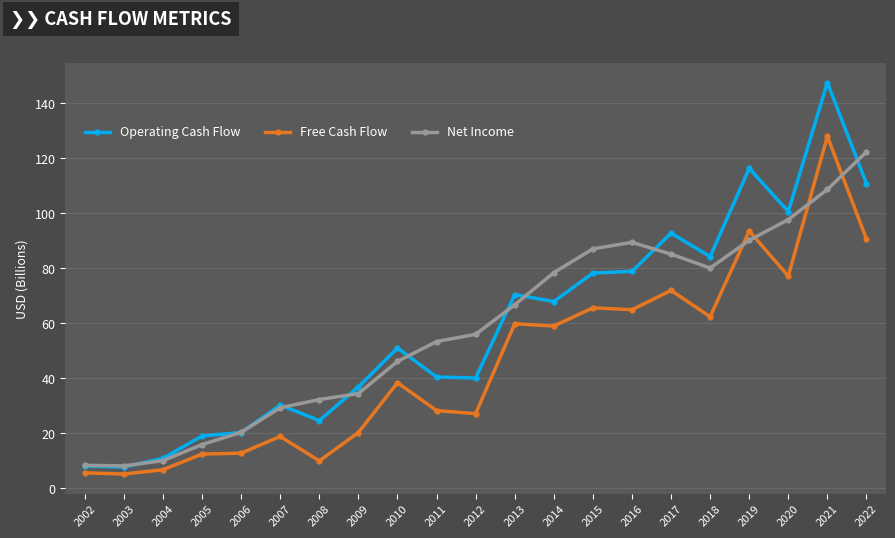

How many distinct data groups are displayed?

3